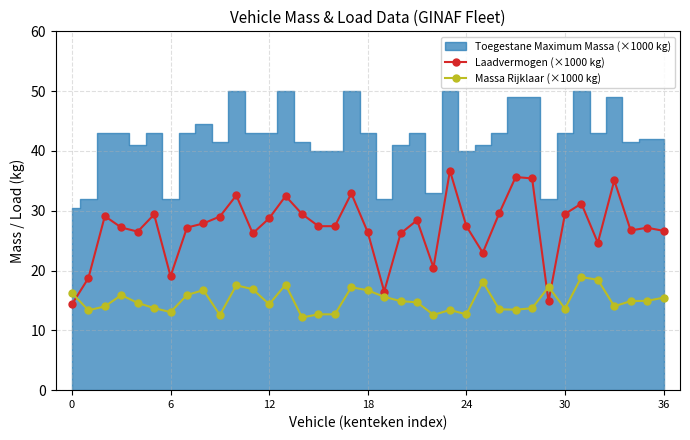

The Laadvermogen (×1000 kg) series shows 29.5 at 30. True or false?

True